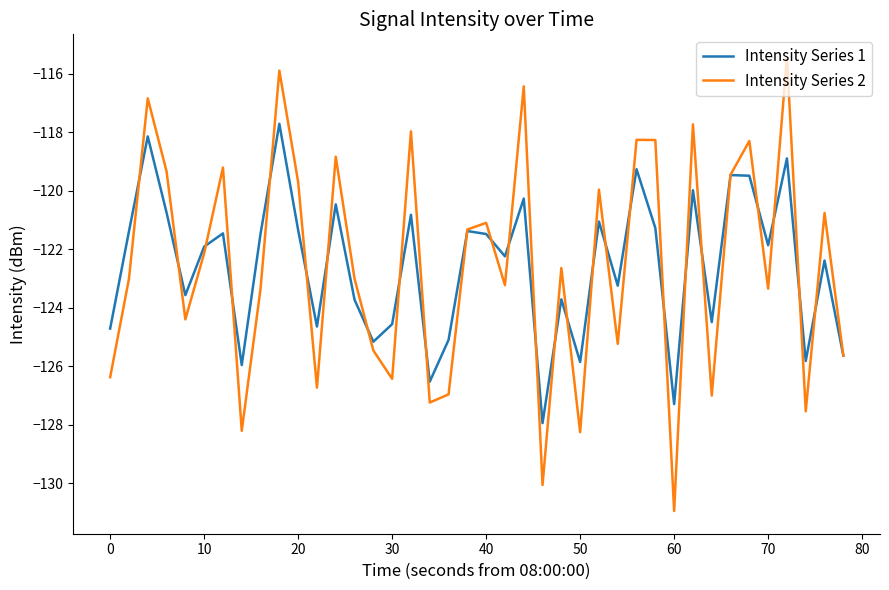

How many interior local peaks does the Intensity Series 2 series have?

14